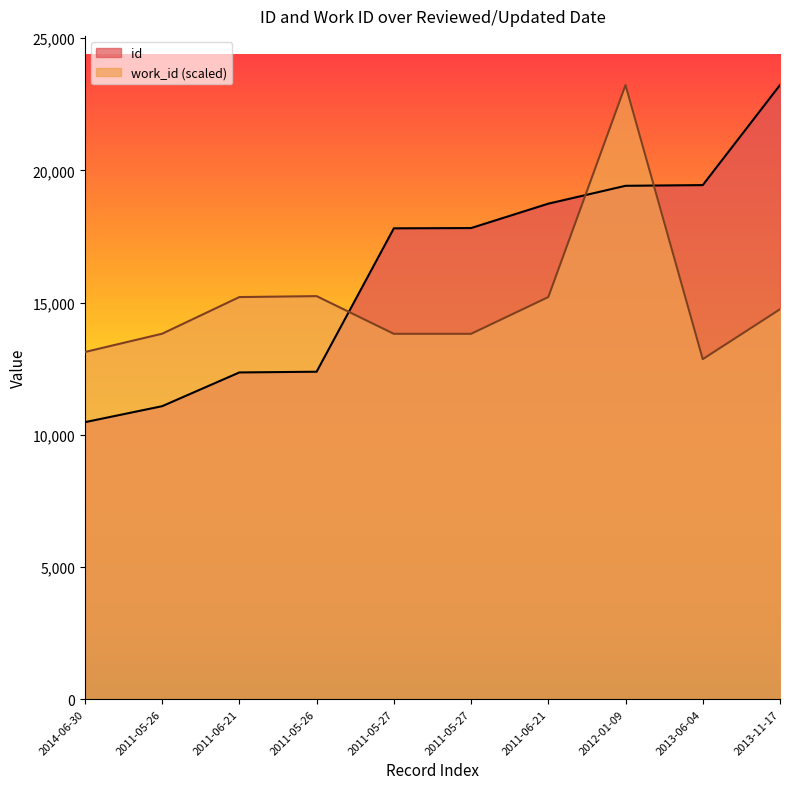

How many interior local valleys does the work_id series have?

1